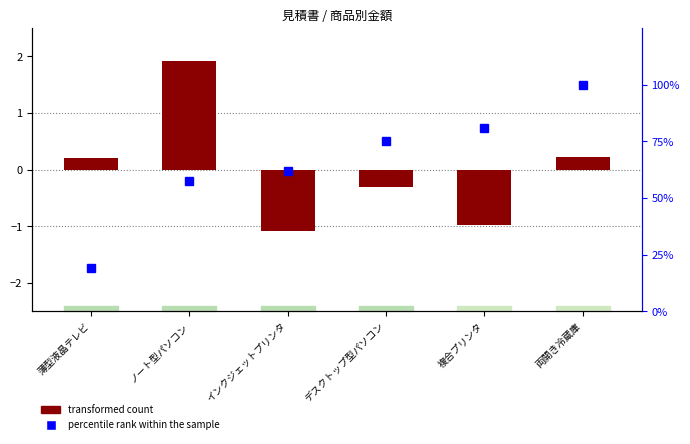

Reading left to right, what are all the values shown in this chart?

transformed count: 0.2	1.9	-1.1	-0.3	-1.0	0.2
percentile rank within the sample: 19.0	57.3	61.9	75.1	80.8	100.0